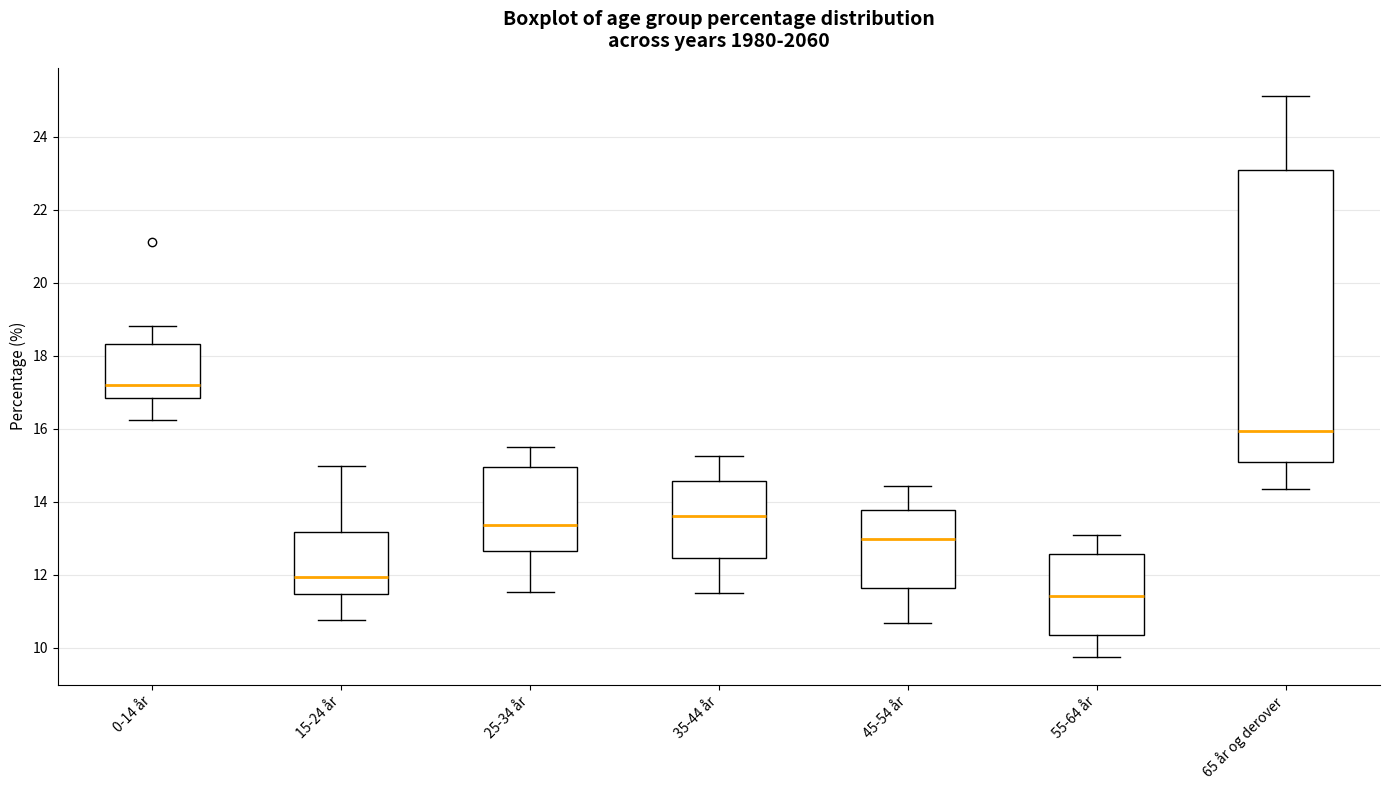

Where does the lower whisker of the box for 45-54 år end on the y-axis? The values are not printed on the chart, so give them approximately, as read against the axis.

10.6